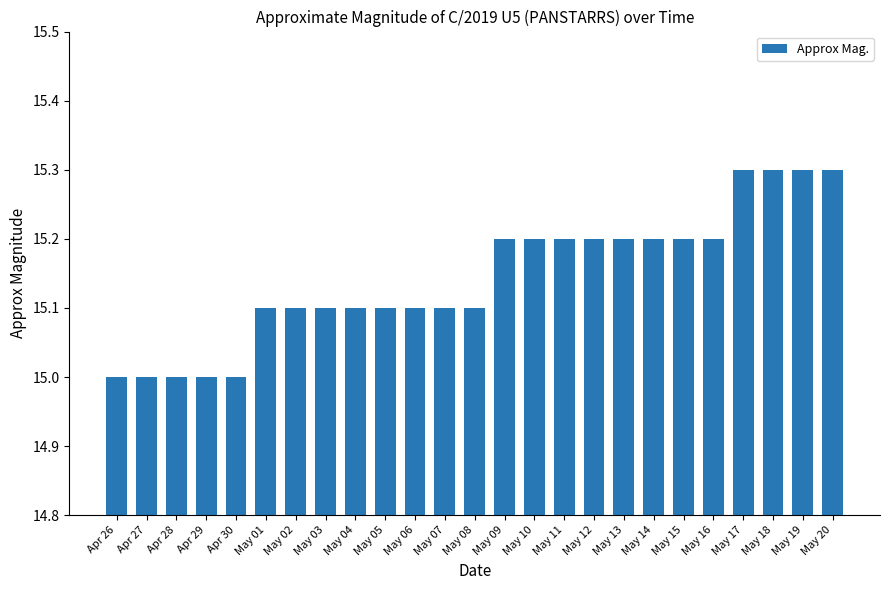

What is the difference between the second highest and second lowest values?

0.3